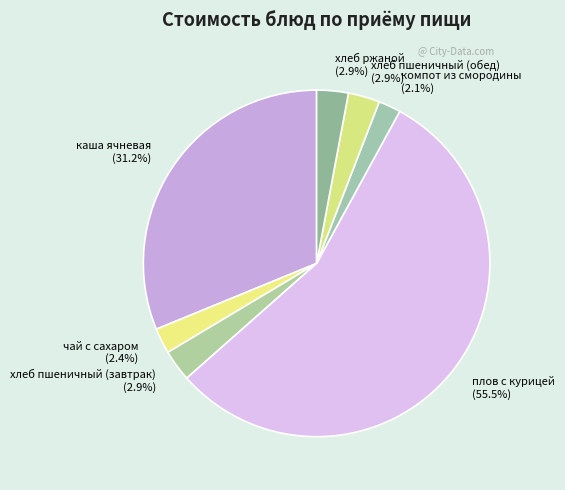

Which slice is the largest?

плов с курицей